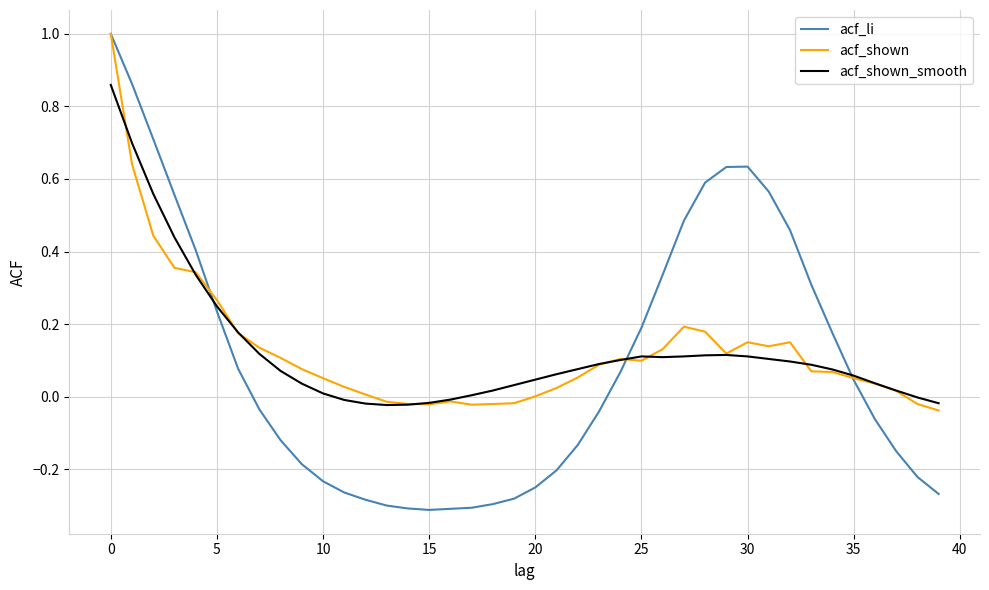

What is the maximum value shown in the chart?

1.0